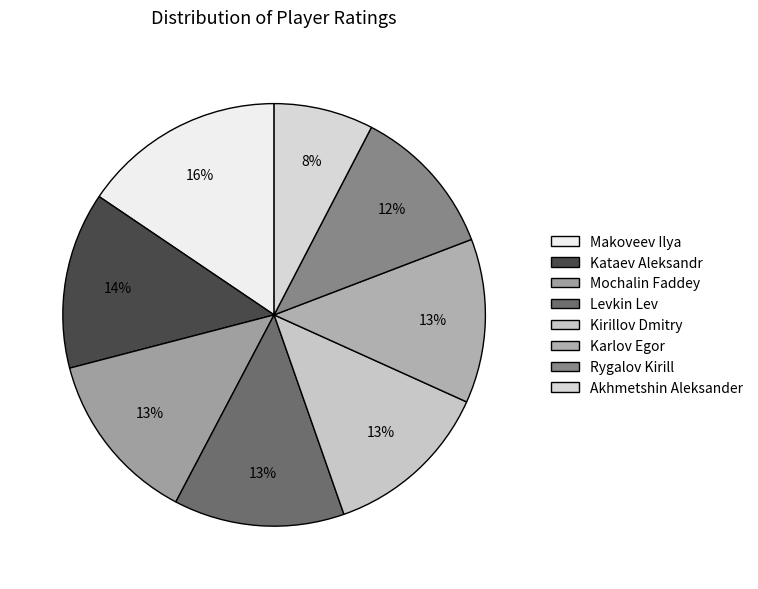

To the nearest percent, what is the difference between the largest and smallest slice percentages?

8%